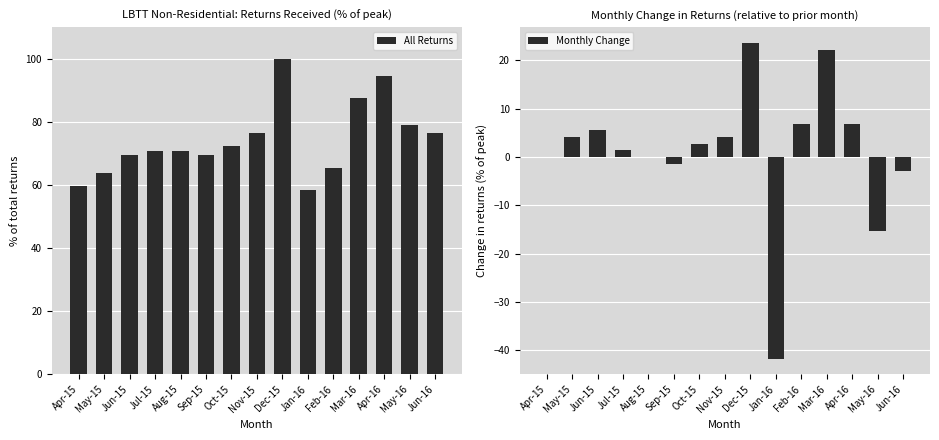

Is the value of Monthly Change at Aug-15 greater than the value of All Returns at Sep-15?

No